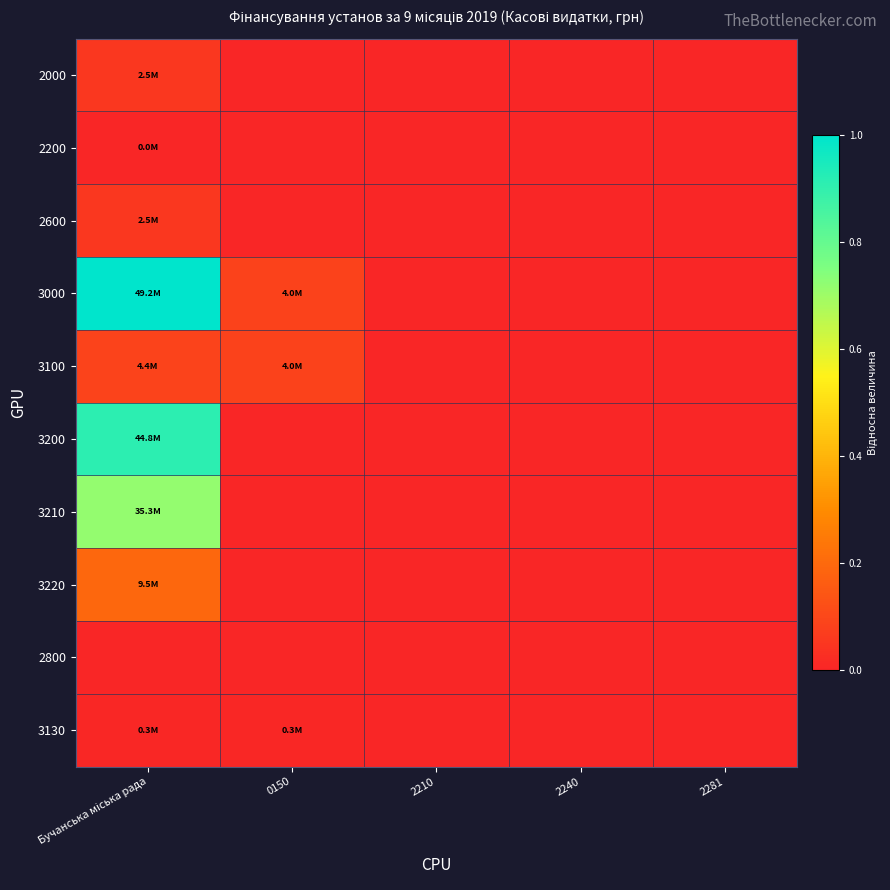

Reading left to right, list all the values displayed in this chart.

2000: Бучанська міська рада=0.1	0150=0.0	2210=0.0	2240=0.0	2281=0.0
2200: Бучанська міська рада=0.0	0150=0.0	2210=0.0	2240=0.0	2281=0.0
2600: Бучанська міська рада=0.1	0150=0.0	2210=0.0	2240=0.0	2281=0.0
3000: Бучанська міська рада=1.0	0150=0.1	2210=0.0	2240=0.0	2281=0.0
3100: Бучанська міська рада=0.1	0150=0.1	2210=0.0	2240=0.0	2281=0.0
3200: Бучанська міська рада=0.9	0150=0.0	2210=0.0	2240=0.0	2281=0.0
3210: Бучанська міська рада=0.7	0150=0.0	2210=0.0	2240=0.0	2281=0.0
3220: Бучанська міська рада=0.2	0150=0.0	2210=0.0	2240=0.0	2281=0.0
2800: Бучанська міська рада=0.0	0150=0.0	2210=0.0	2240=0.0	2281=0.0
3130: Бучанська міська рада=0.0	0150=0.0	2210=0.0	2240=0.0	2281=0.0